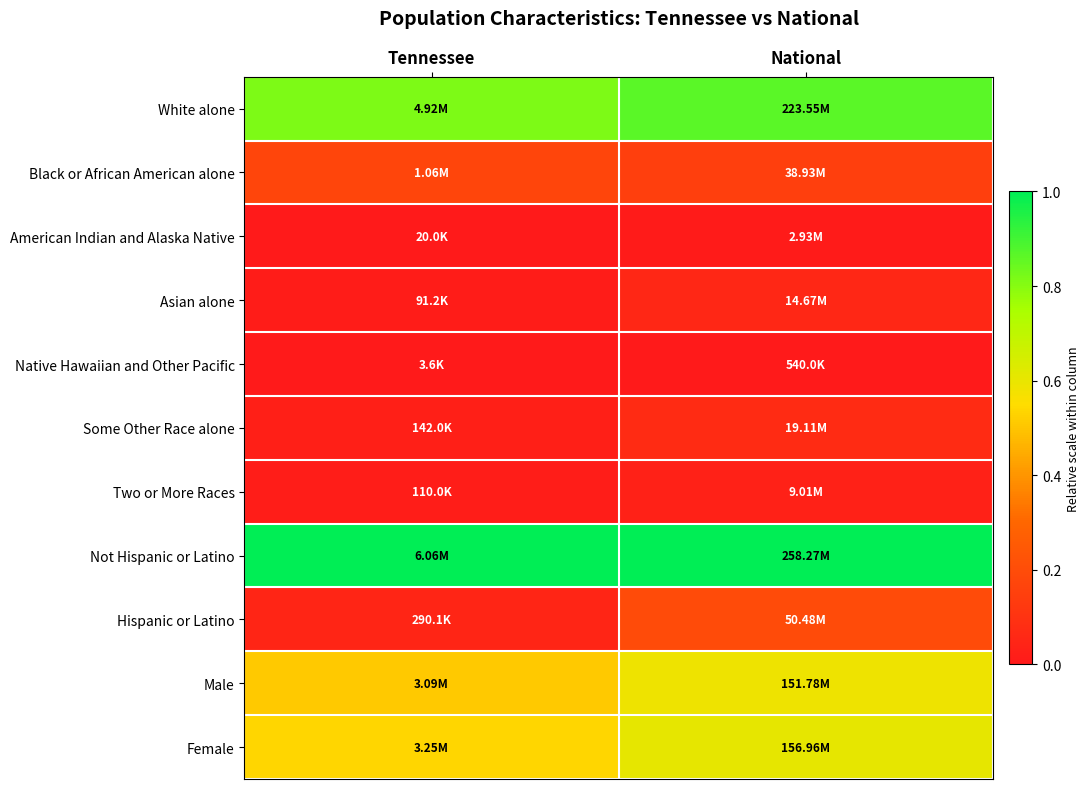

Rank the series by their maximum value, from lowest to highest.

Native Hawaiian and Other Pacific, American Indian and Alaska Native, Two or More Races, Asian alone, Some Other Race alone, Black or African American alone, Hispanic or Latino, Male, Female, White alone, Not Hispanic or Latino